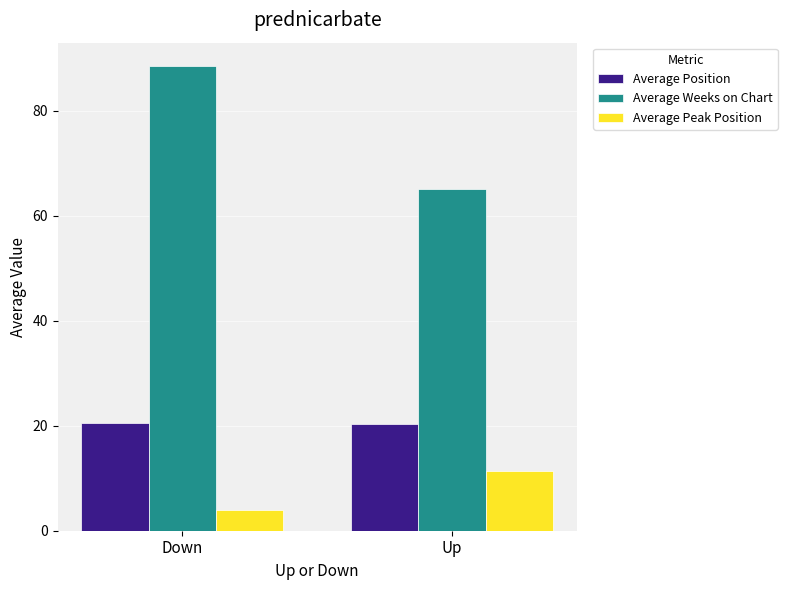

Rank the series by their maximum value, from lowest to highest.

Average Peak Position, Average Position, Average Weeks on Chart